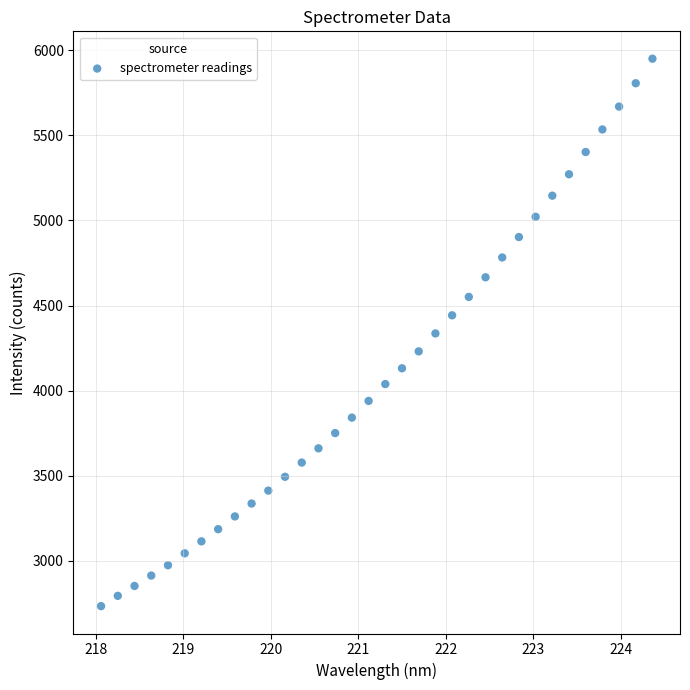

What is the range of Y values (max minus min)?

3216.9